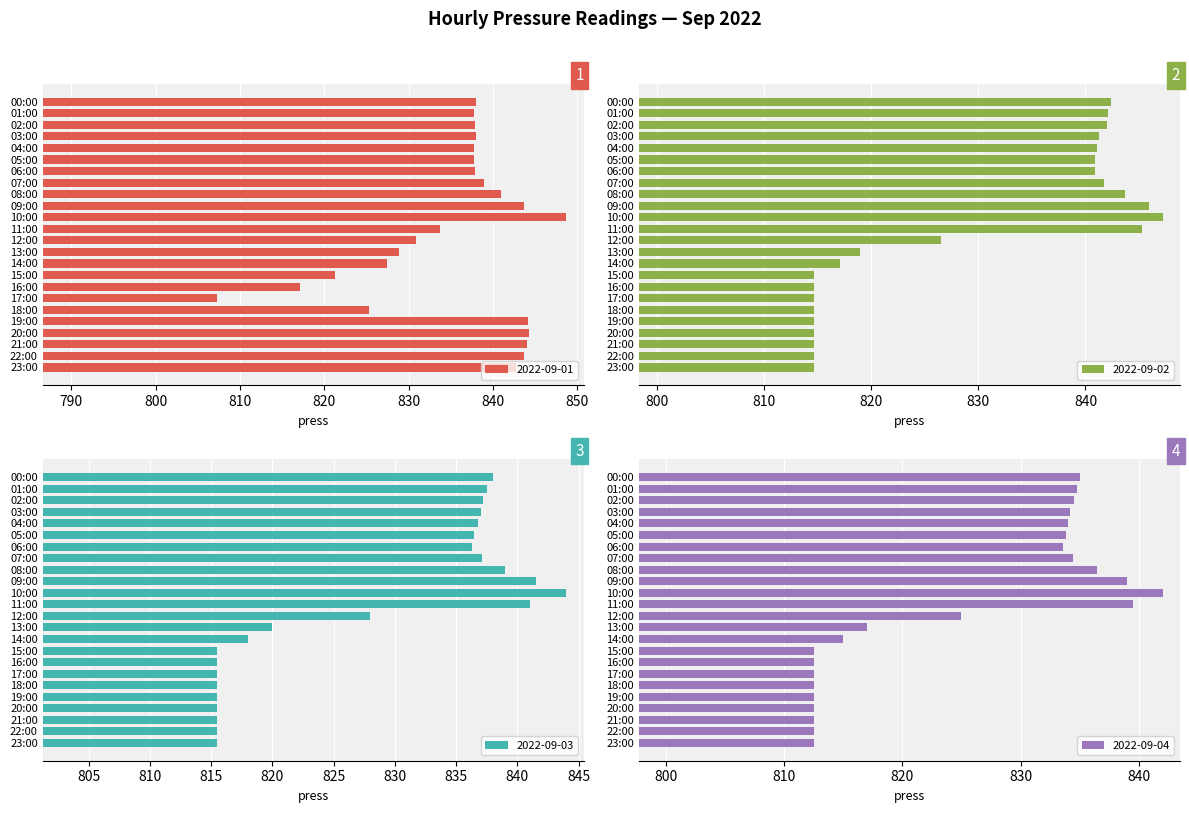

Reading left to right, transcribe all the data shown in this chart.

2022-09-01: 838.0	837.8	837.9	838.0	837.8	837.8	837.9	838.9	840.9	843.7	848.7	833.7	830.9	828.9	827.4	821.3	817.1	807.3	825.3	844.2	844.3	844.0	843.7	842.7
2022-09-02: 842.4	842.1	842.0	841.3	841.1	840.9	840.9	841.7	843.7	845.9	847.2	845.3	826.5	818.9	817.1	814.6	814.6	814.6	814.6	814.6	814.6	814.6	814.6	814.6
2022-09-03: 838.0	837.5	837.2	837.0	836.8	836.5	836.3	837.1	839.0	841.5	844.0	841.0	828.0	820.0	818.0	815.5	815.5	815.5	815.5	815.5	815.5	815.5	815.5	815.5
2022-09-04: 835.0	834.8	834.5	834.2	834.0	833.8	833.6	834.4	836.5	839.0	842.0	839.5	825.0	817.0	815.0	812.5	812.5	812.5	812.5	812.5	812.5	812.5	812.5	812.5